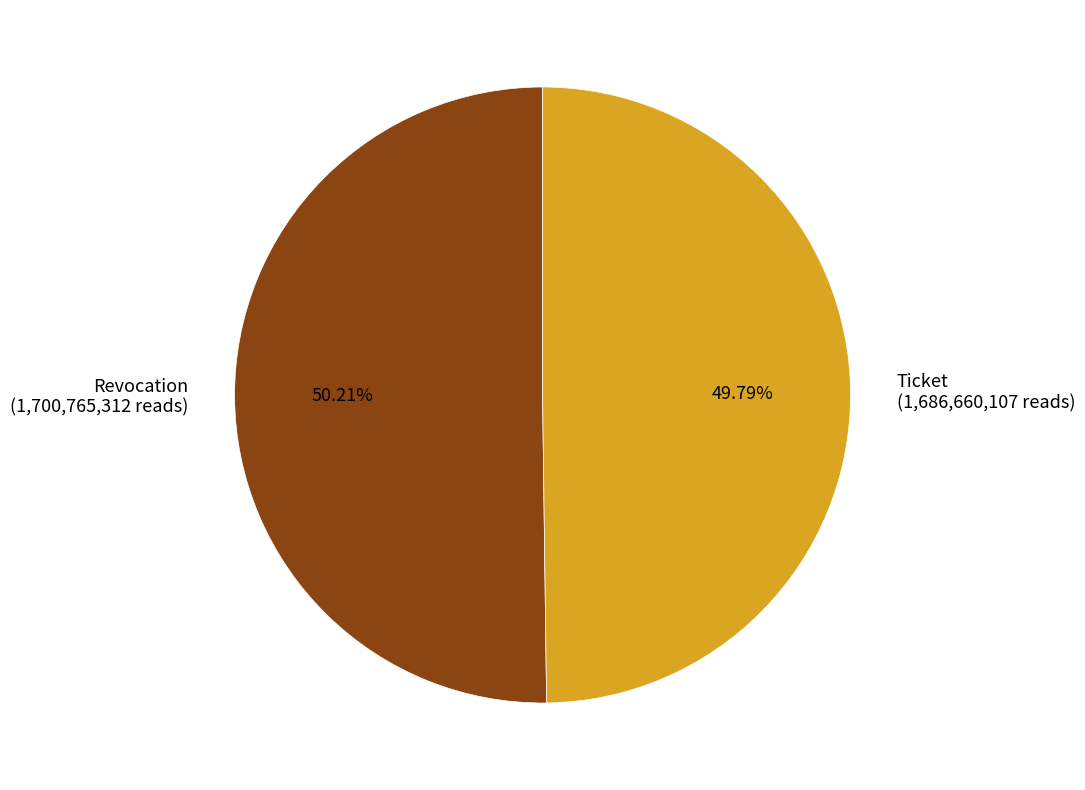

True or false: Revocation accounts for 43% of the total.

False